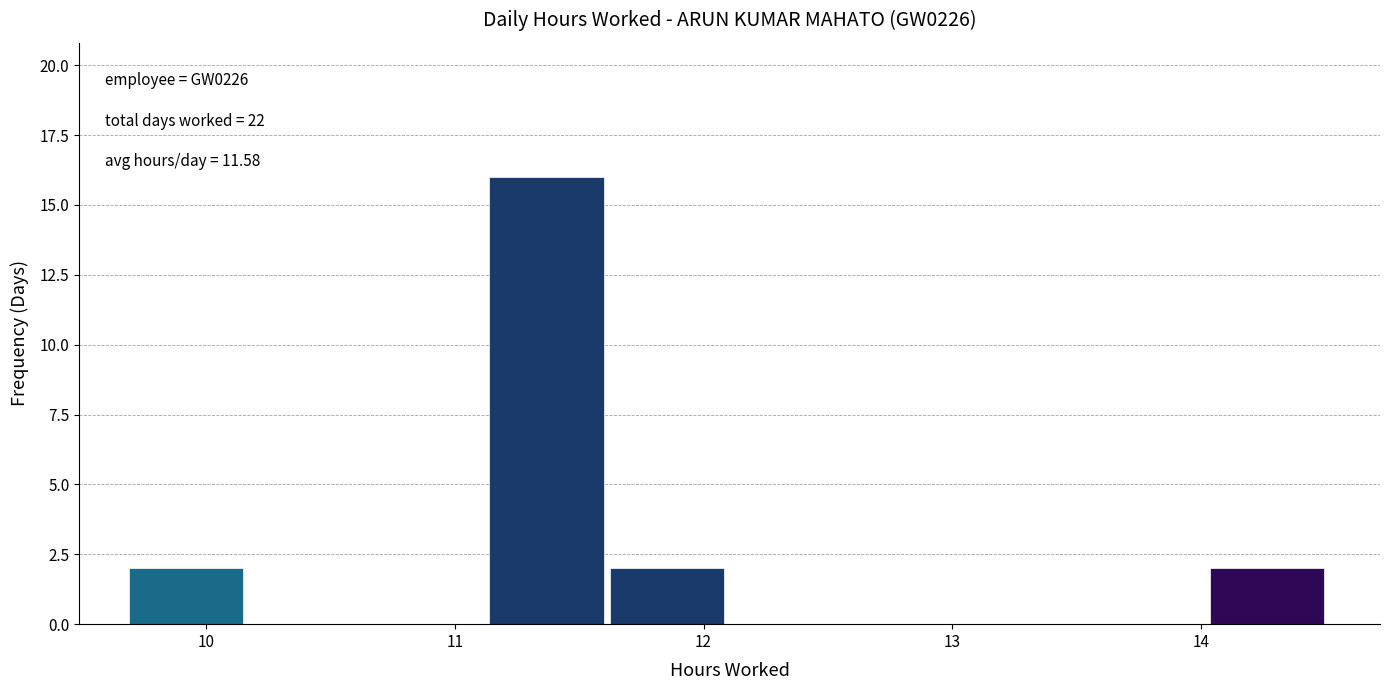

Over which range of the x-axis is the bar tallest?

11.1 to 11.6